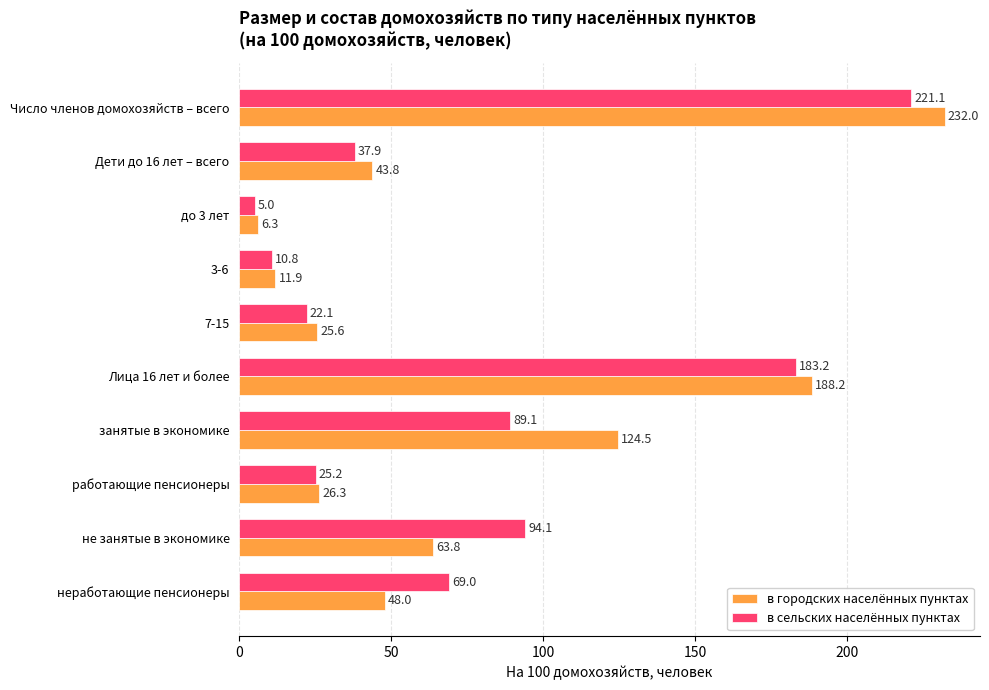

List the labels in order of в сельских населённых пунктах value, largest first.

Число членов домохозяйств – всего, Лица 16 лет и более, не занятые в экономике, занятые в экономике, неработающие пенсионеры, Дети до 16 лет – всего, работающие пенсионеры, 7-15, 3-6, до 3 лет